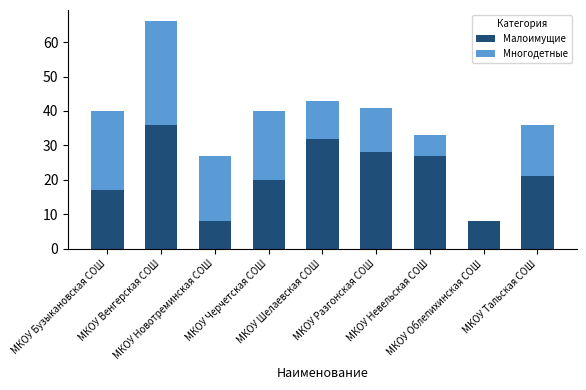

At which category is the sum across all series the highest?

МКОУ Венгерская СОШ